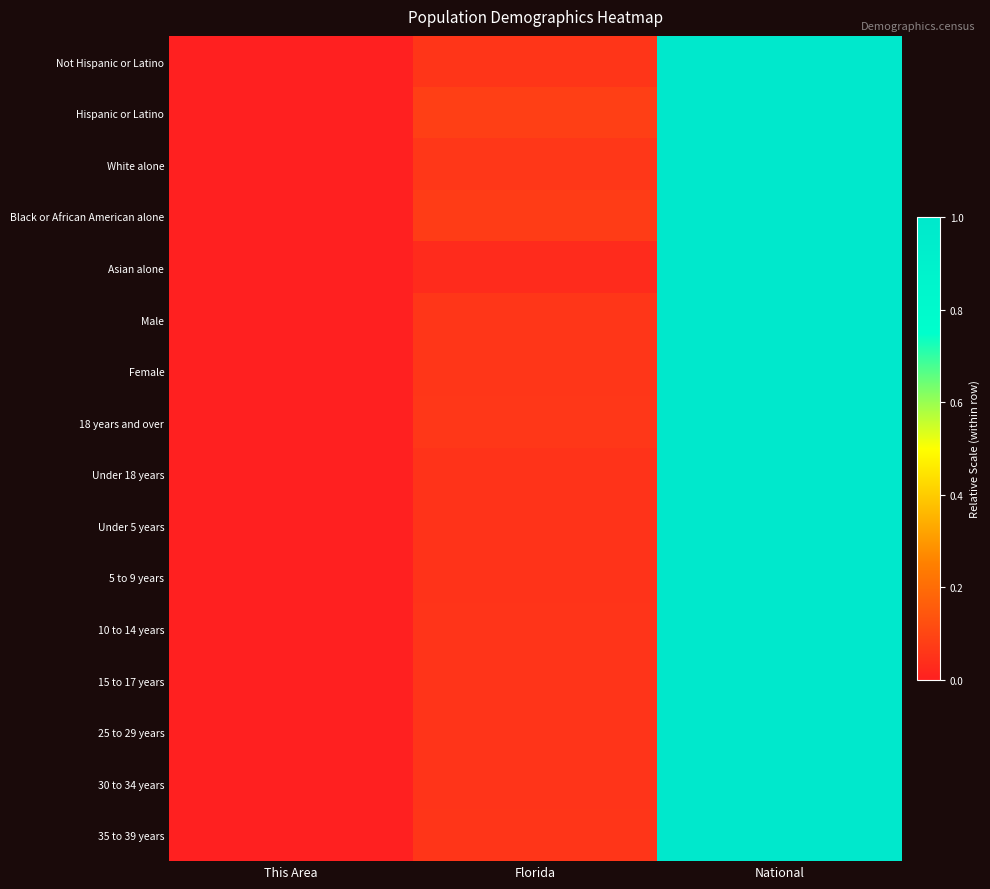

At how many categories does at least one series exceed 0?

2